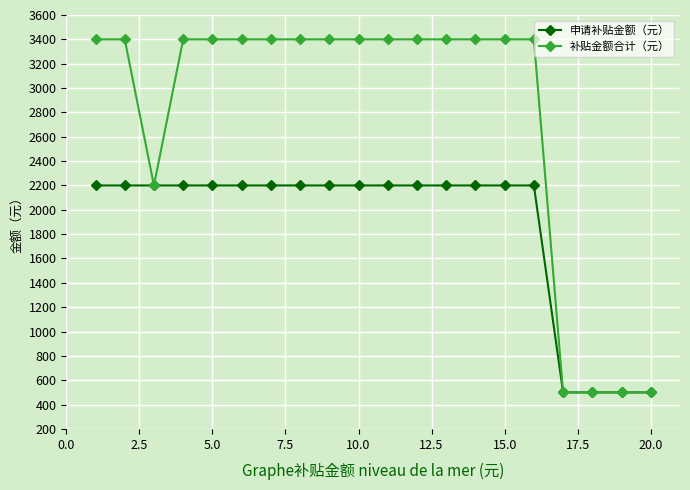

What is the maximum value shown in the chart?

3399.9